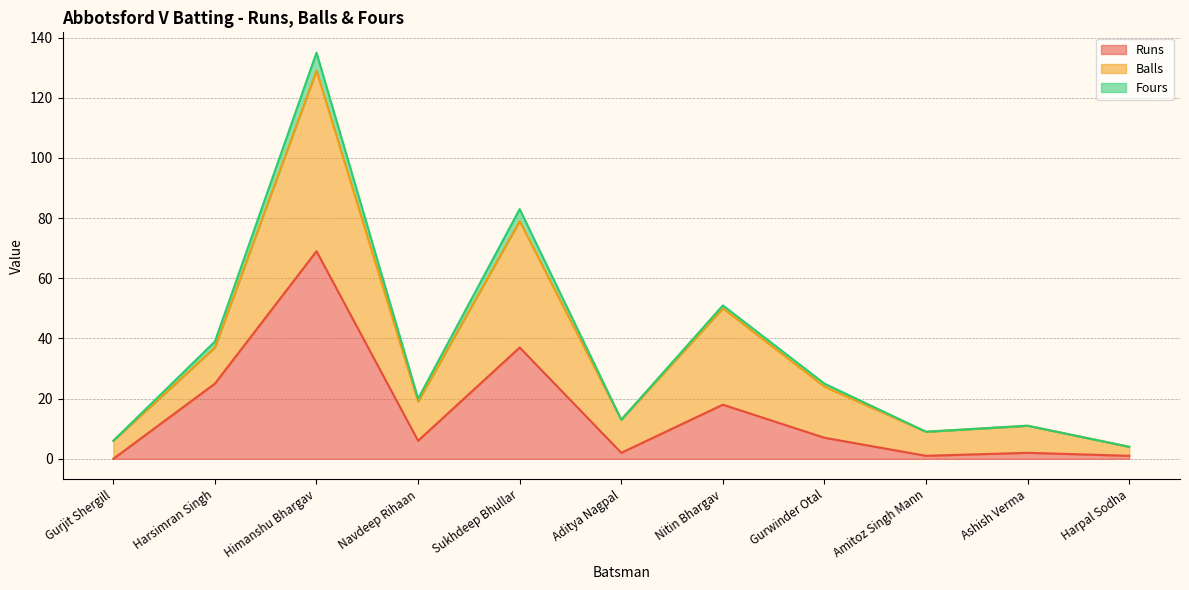

True or false: Balls and Fours cross at least once.

False